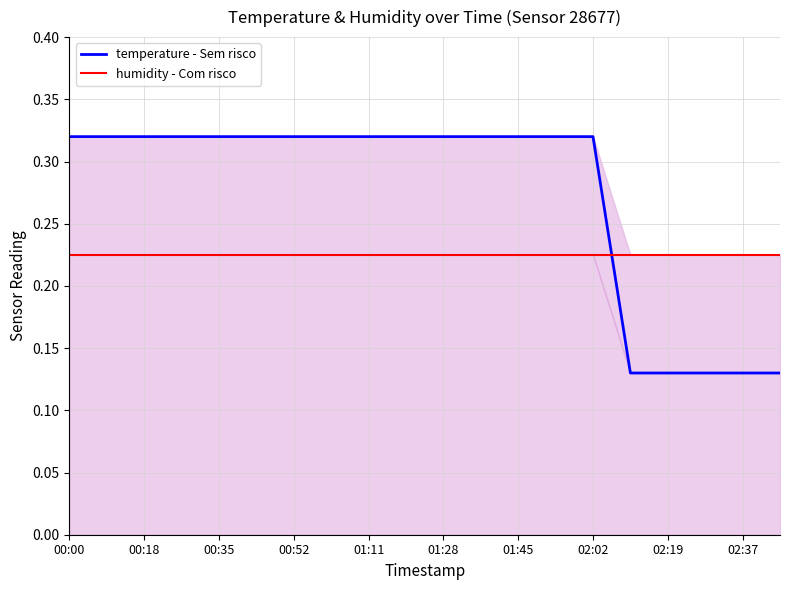

True or false: temperature - Sem risco has more than 1 points higher than both neighbors.

False